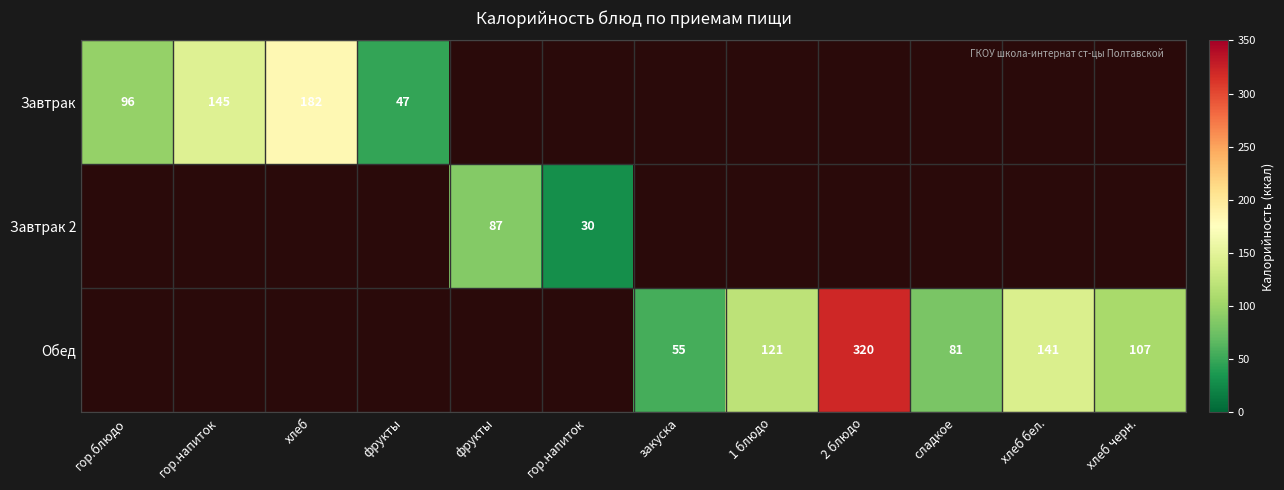

What is the minimum value shown in the chart?

30.0